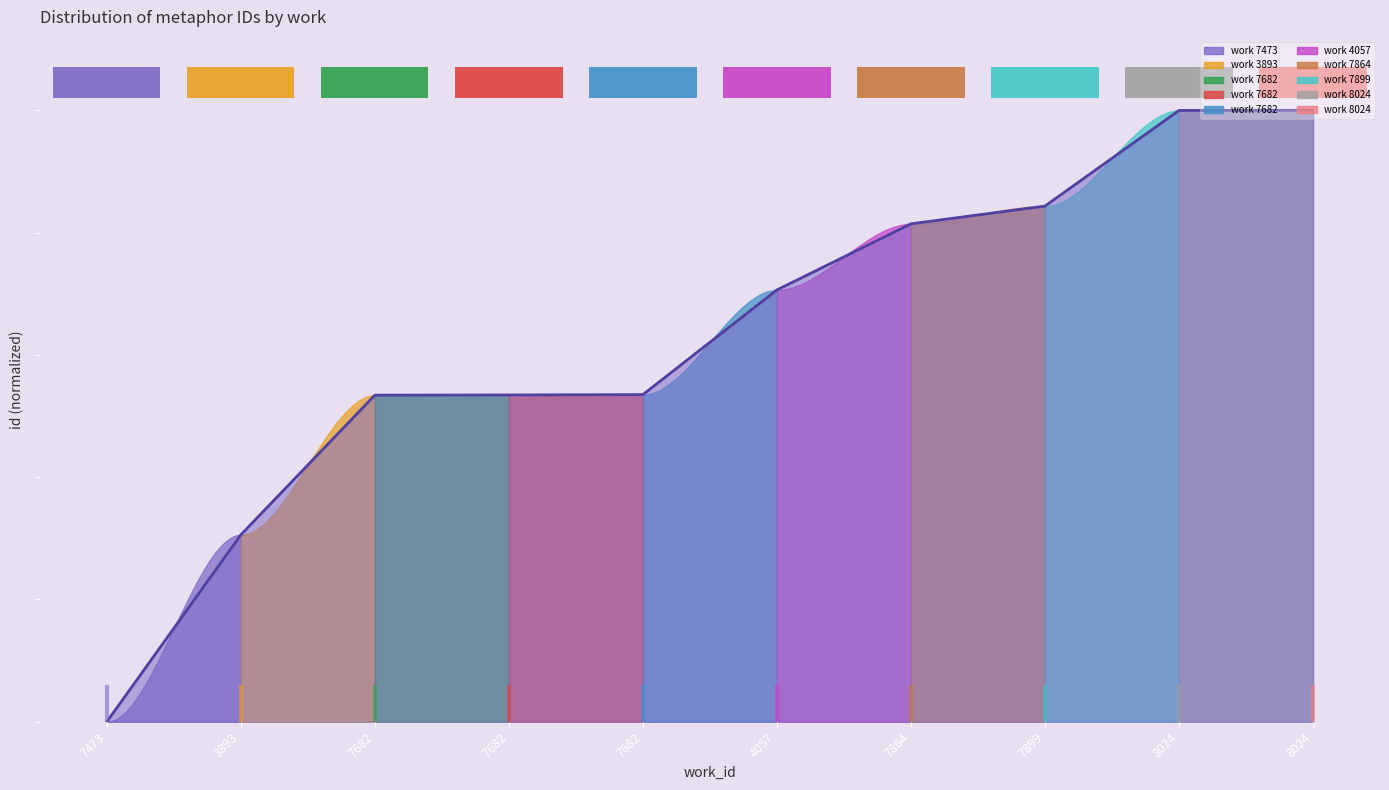

Reading left to right, what are all the values shown in this chart?

0.0	30.6	53.4	53.4	53.5	70.6	81.4	84.3	100.0	100.0